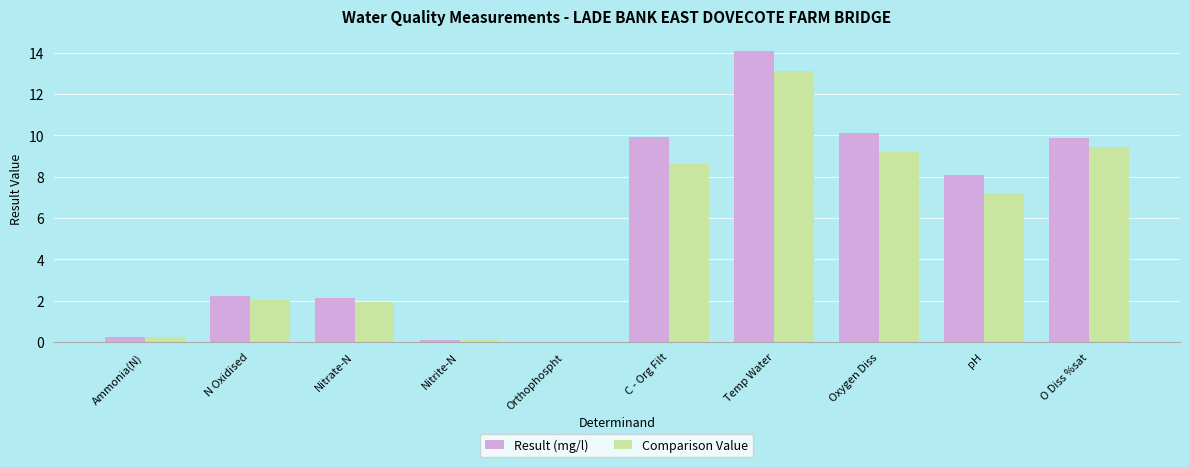

Which series has the widest spread of values?

Result (mg/l)